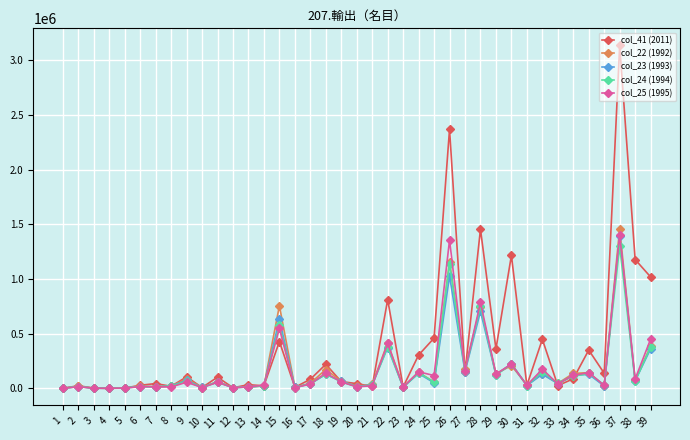

Which series has the largest total across all categories?

col_41 (2011)